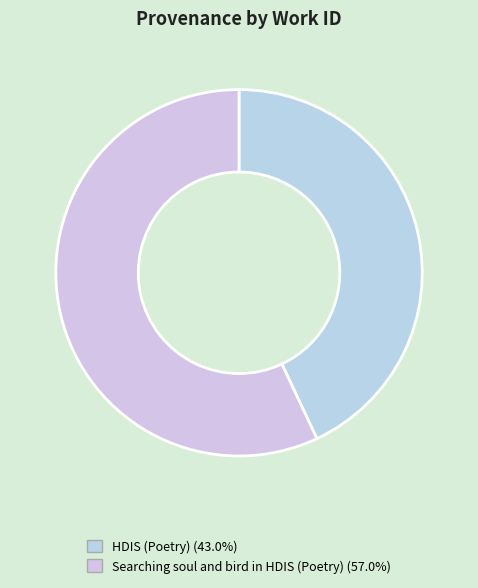

To the nearest percent, what percentage of the pie is HDIS (Poetry)?

43%